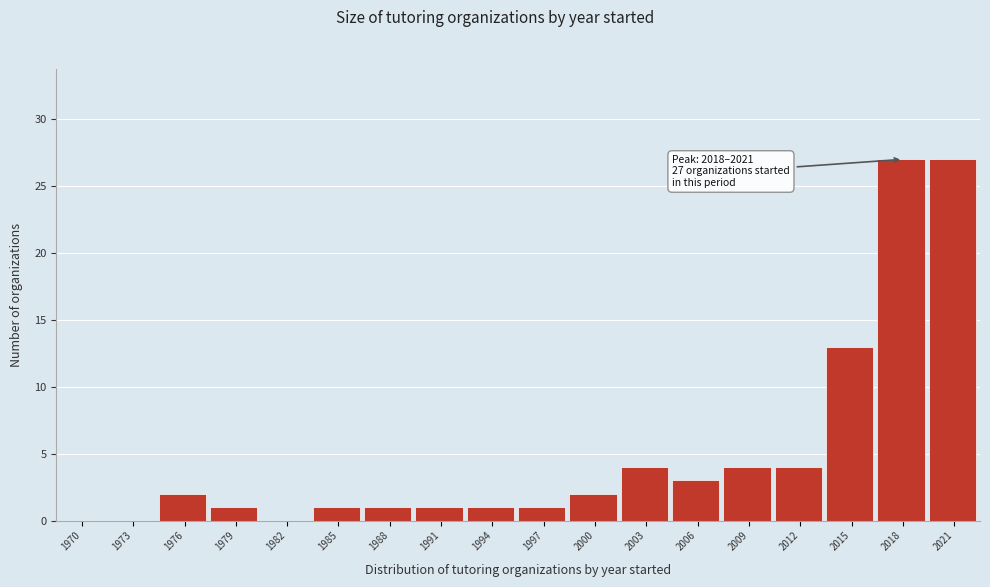

Reading left to right, list all the values displayed in this chart.

1970=0	1973=0	1976=2	1979=1	1982=0	1985=1	1988=1	1991=1	1994=1	1997=1	2000=2	2003=4	2006=3	2009=4	2012=4	2015=13	2018=27	2021=27